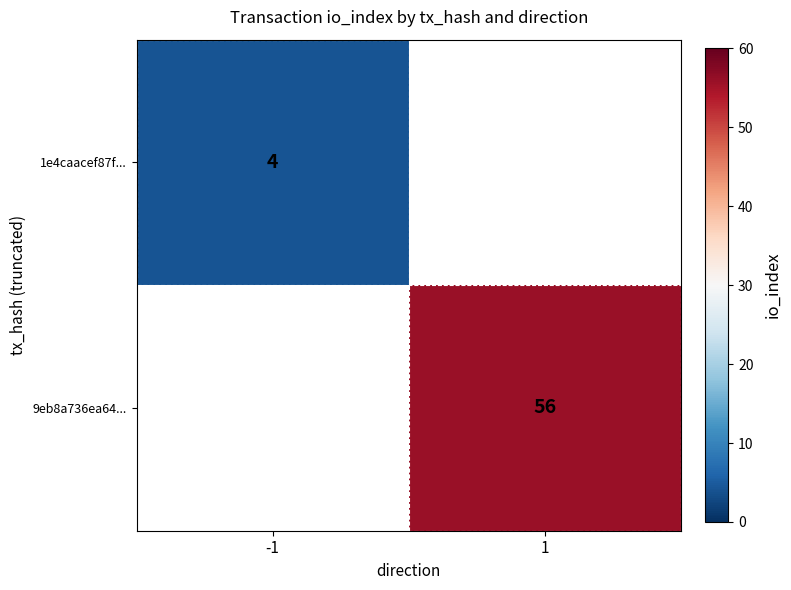

Is it true that 1e4caacef87f... equals 4 at -1?

True